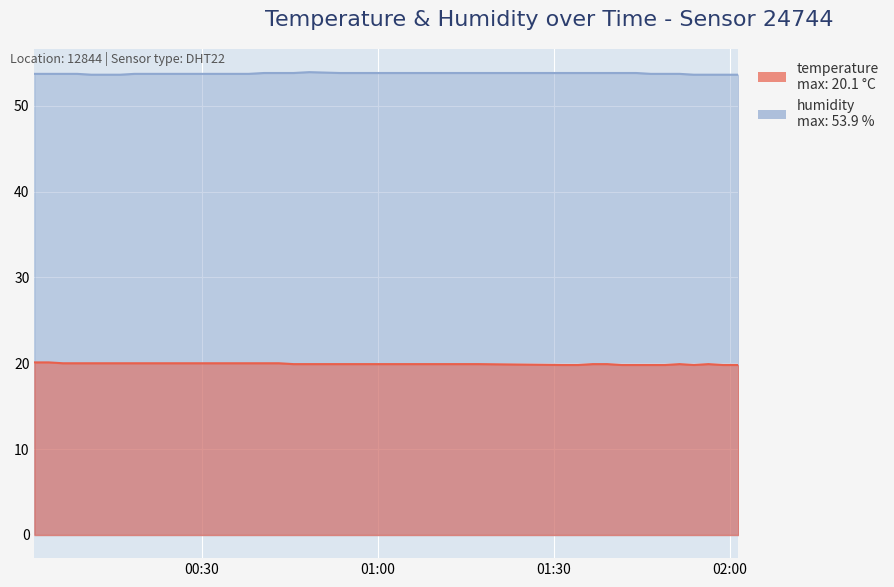

True or false: temperature and humidity cross at least once.

False